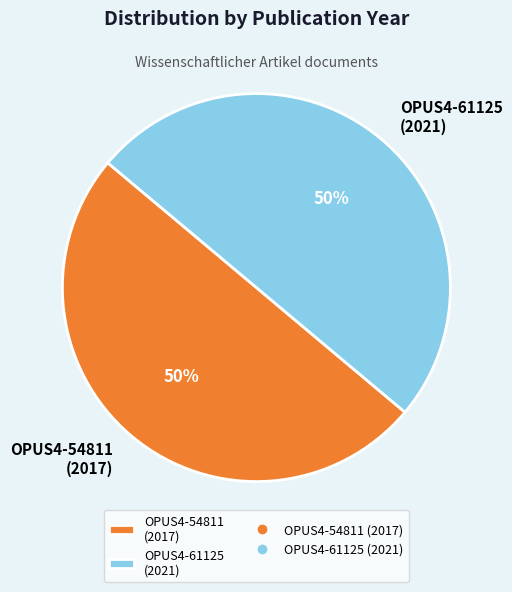

Approximately how many times larger is the value at OPUS4-61125 (2021) compared to OPUS4-54811 (2017)?

1.0